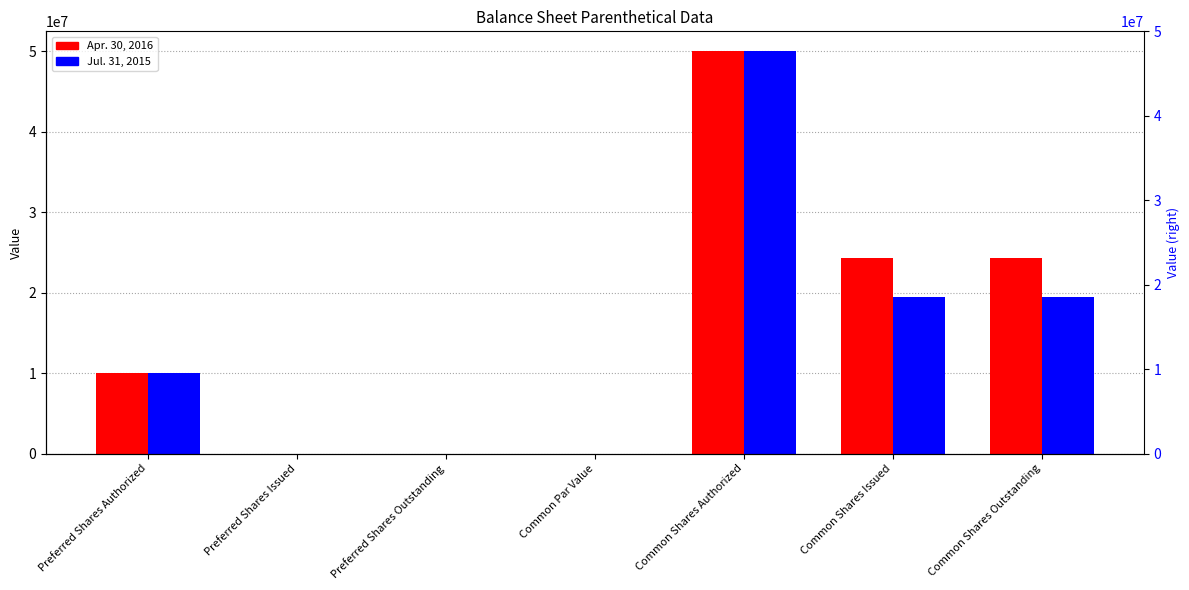

What is the label of the 5th bar from the right?

Preferred Shares Outstanding